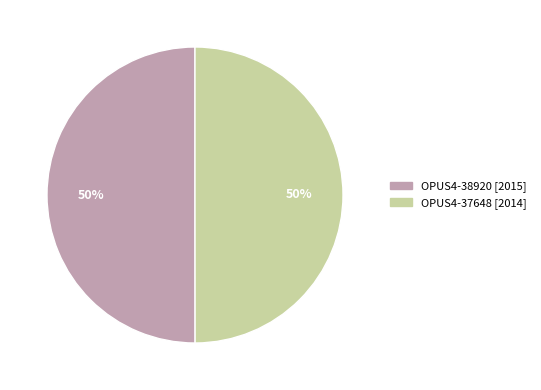

Approximately how many times larger is the value at OPUS4-38920 compared to OPUS4-37648?

1.0